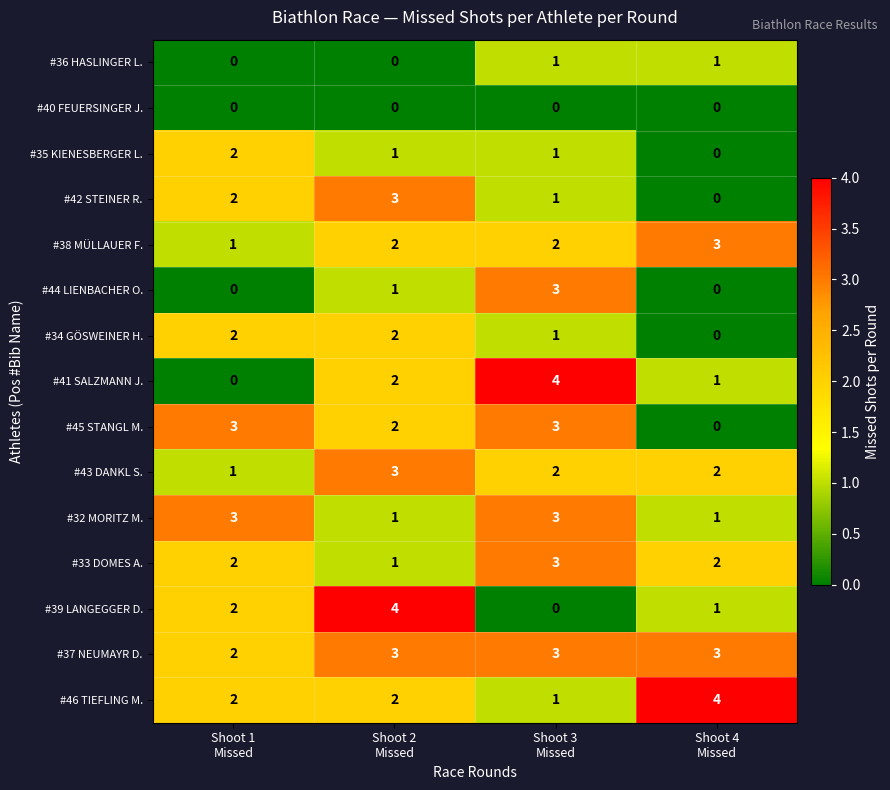

What is the sum of all #39 LANGEGGER D. values?

7